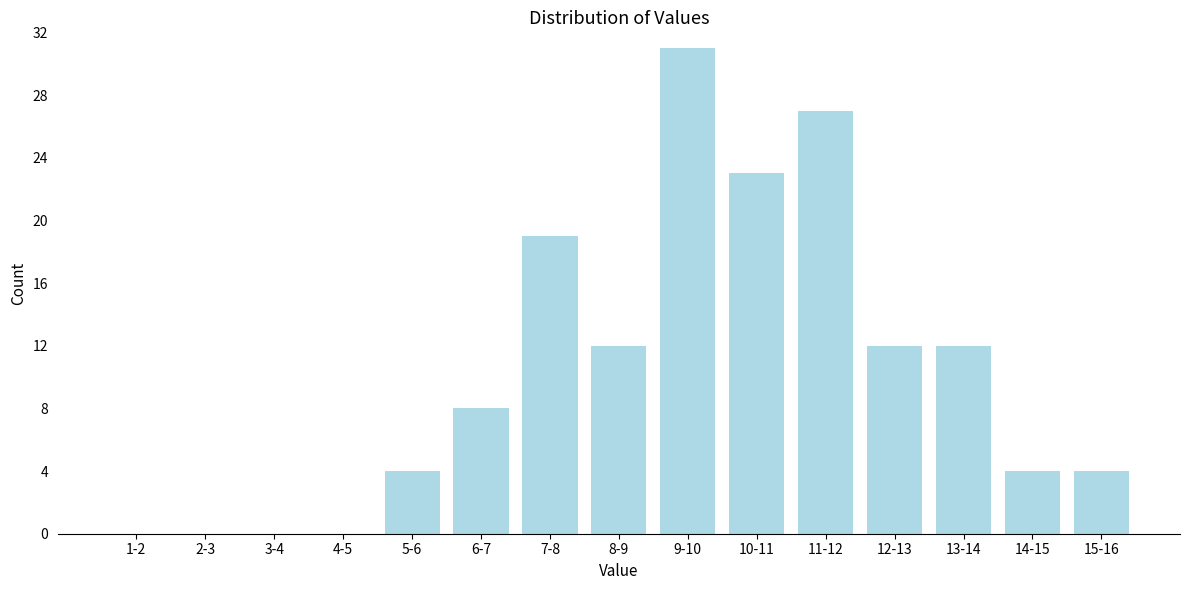

Reading left to right, extract all data points from this chart.

1-2=0	2-3=0	3-4=0	4-5=0	5-6=4	6-7=8	7-8=19	8-9=12	9-10=31	10-11=23	11-12=27	12-13=12	13-14=12	14-15=4	15-16=4